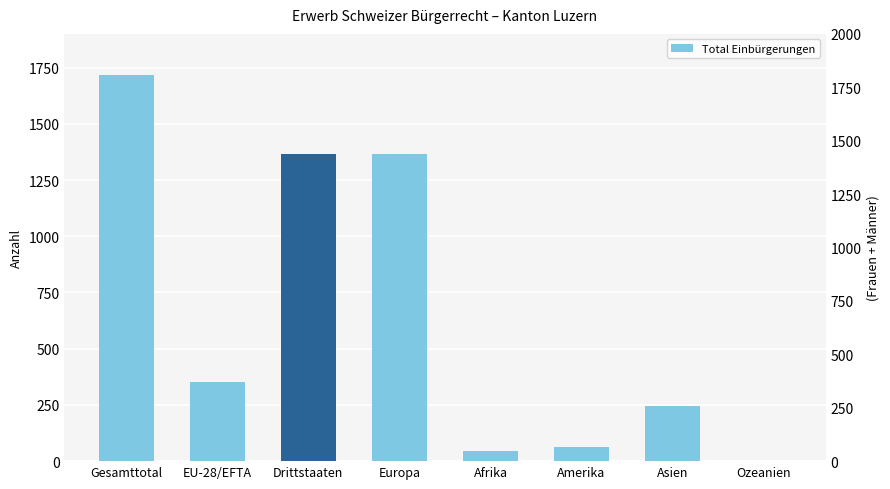

How many bars are there in total?

8